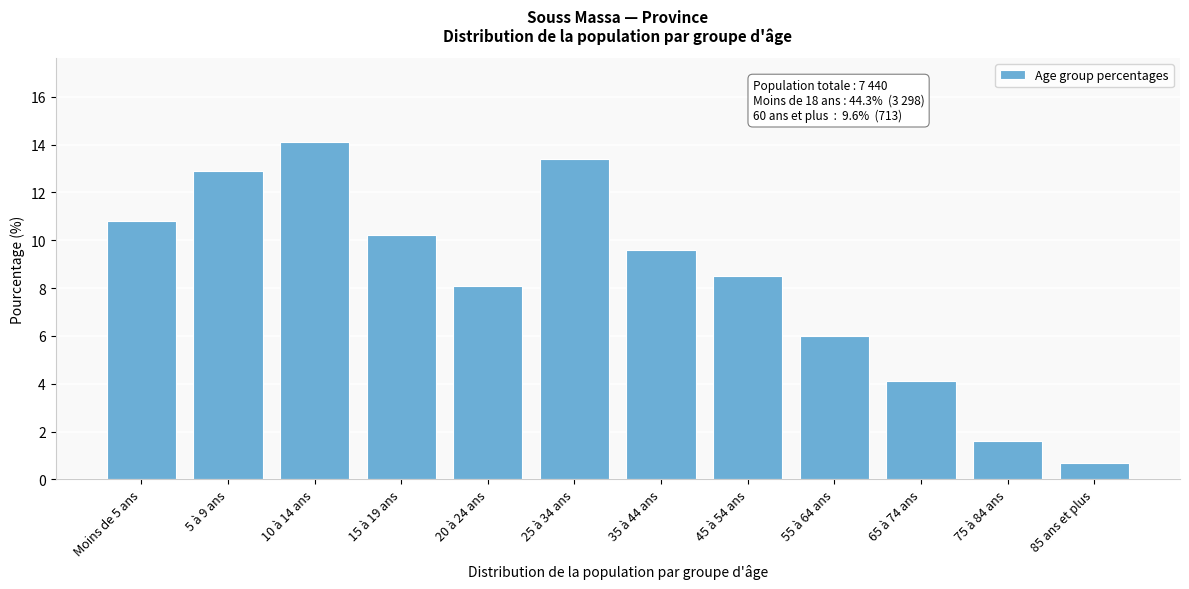

Reading left to right, list all the values displayed in this chart.

Moins de 5 ans=10.8	5 à 9 ans=12.9	10 à 14 ans=14.1	15 à 19 ans=10.2	20 à 24 ans=8.1	25 à 34 ans=13.4	35 à 44 ans=9.6	45 à 54 ans=8.5	55 à 64 ans=6.0	65 à 74 ans=4.1	75 à 84 ans=1.6	85 ans et plus=0.7